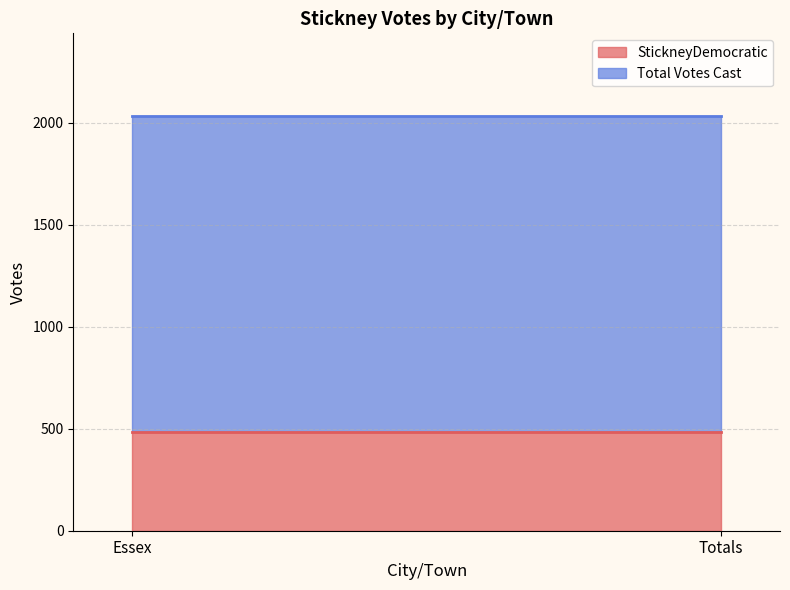

What is the label of the 2nd point from the left?

Totals